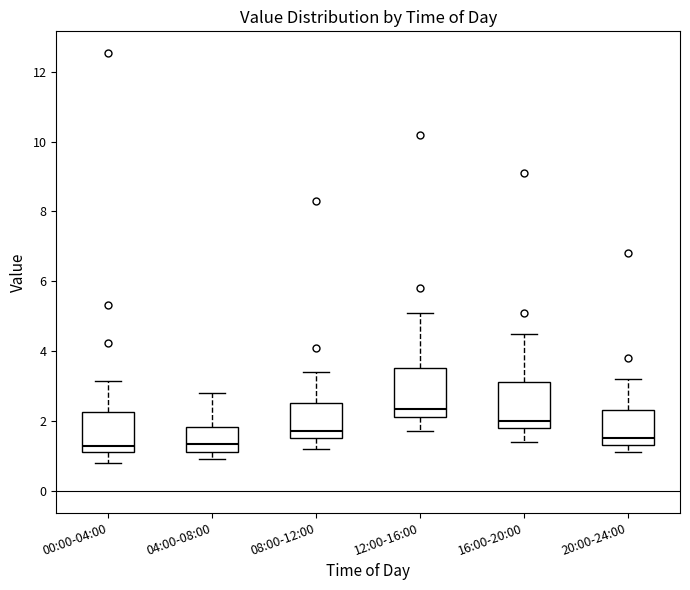

Where does the upper whisker of the box for 00:00-04:00 end on the y-axis? The values are not printed on the chart, so give them approximately, as read against the axis.

3.2